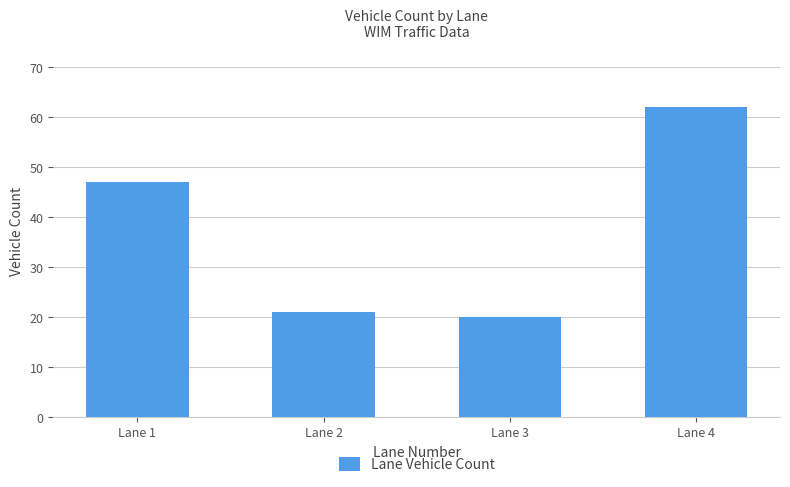

Which category has the highest value across all series?

Lane 4